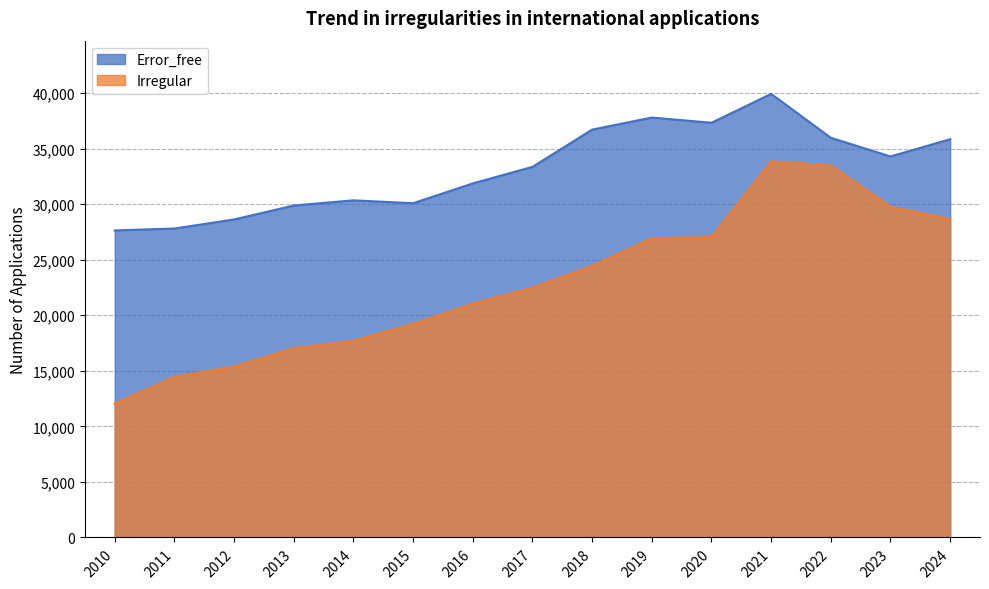

Reading right to left, list all the values displayed in this chart.

Error_free: 35849	34298	35978	39928	37330	37799	36711	33358	31869	30087	30347	29879	28626	27809	27638
Irregular: 28665	29783	33495	33845	27046	26935	24435	22479	21044	19221	17701	17038	15387	14454	12049